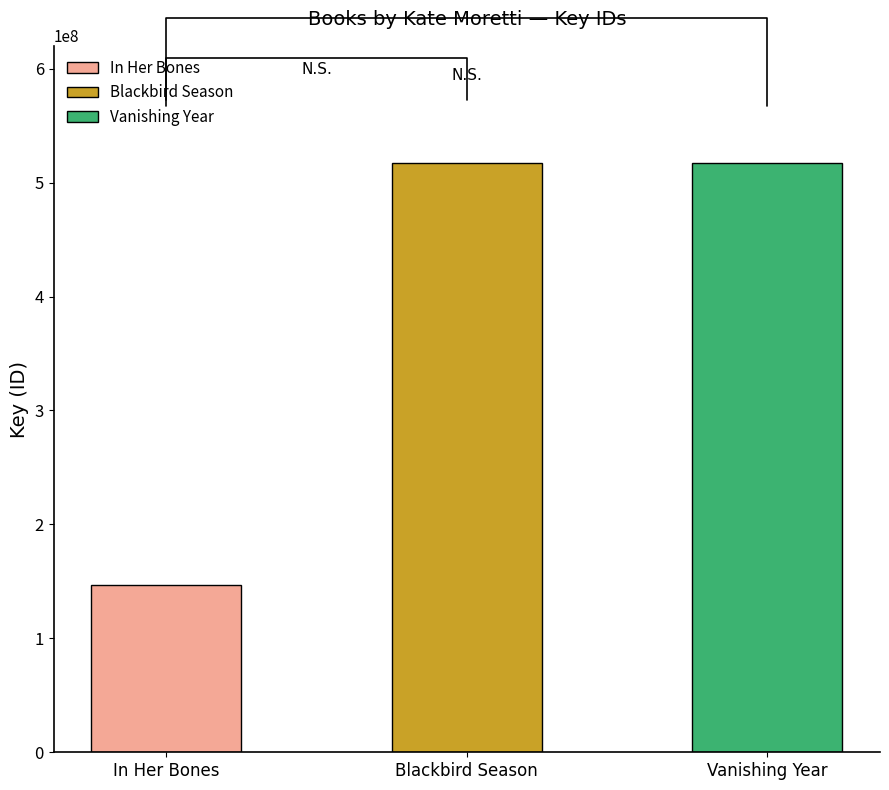

Rank the categories by value from highest to lowest.

Blackbird Season, Vanishing Year, In Her Bones